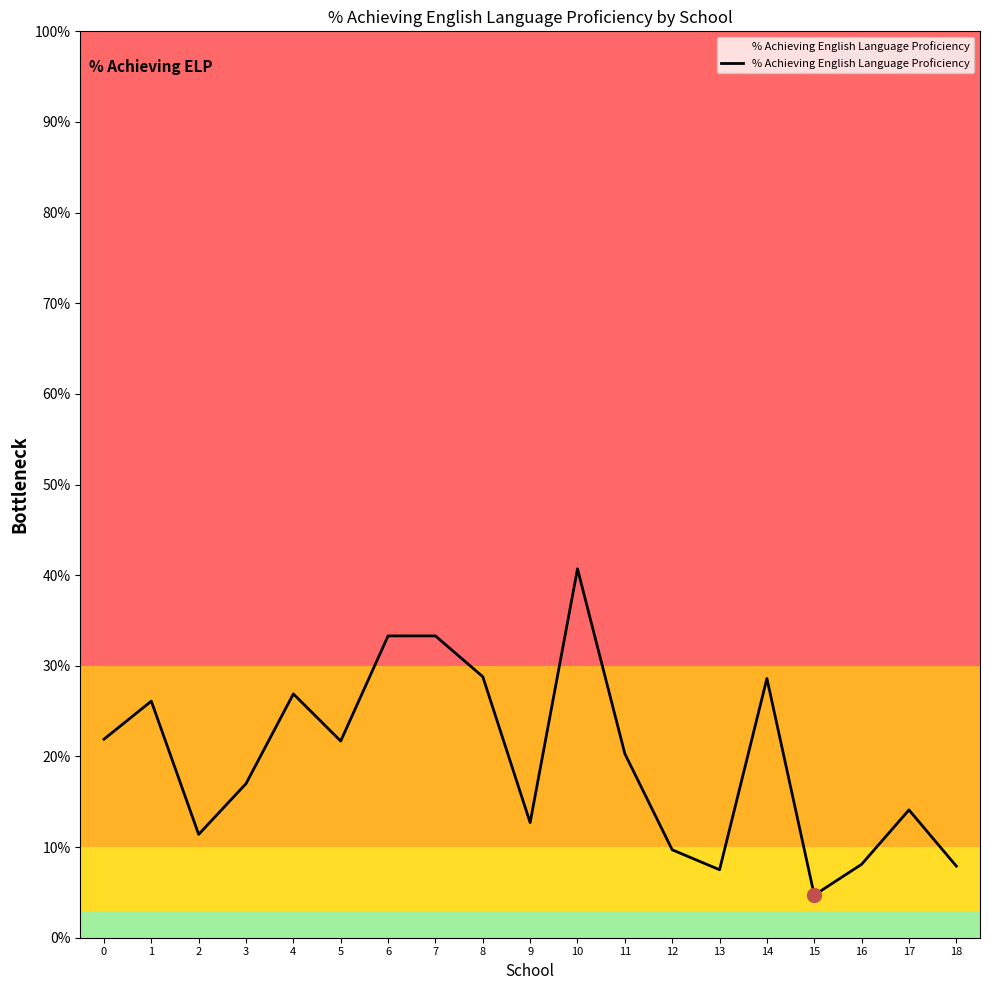

Is this an area chart (filled region under the line)?

Yes